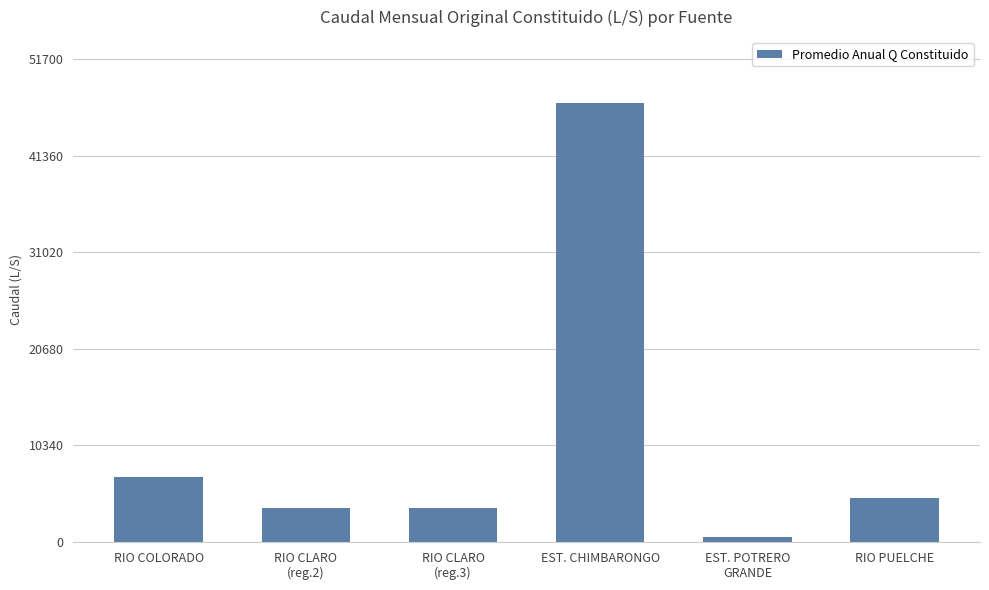

Count the number of categories in the chart.

6